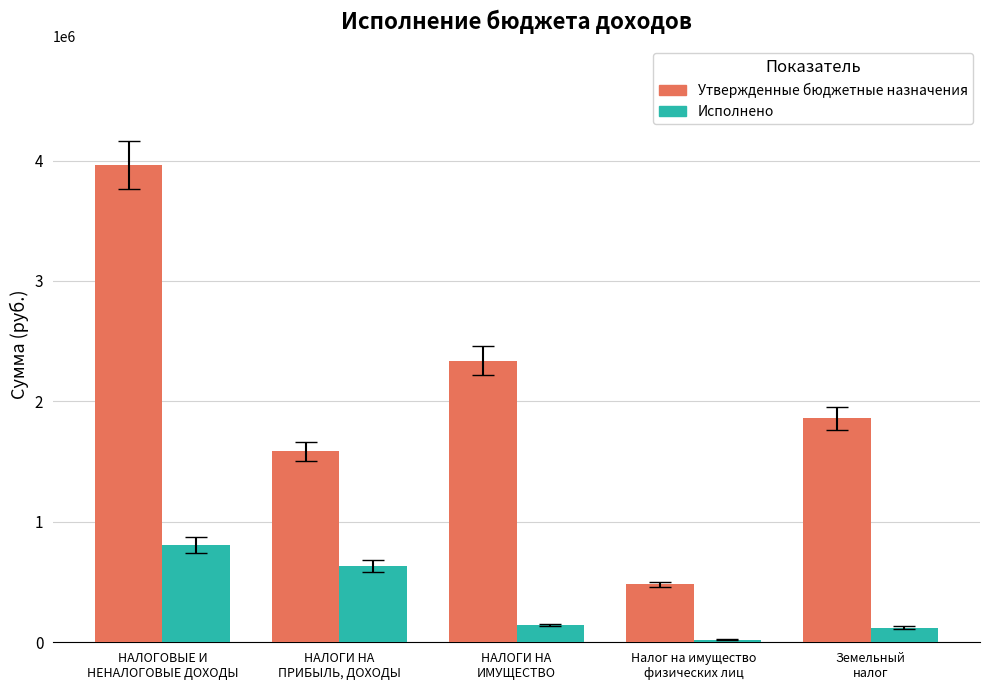

What is the label of the 4th bar from the left?

Налог на имущество
физических лиц